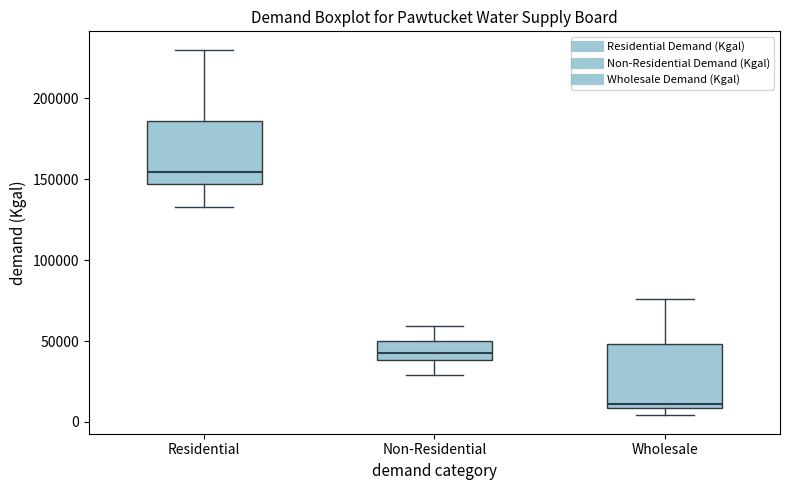

Which box has the lowest median line?

Wholesale